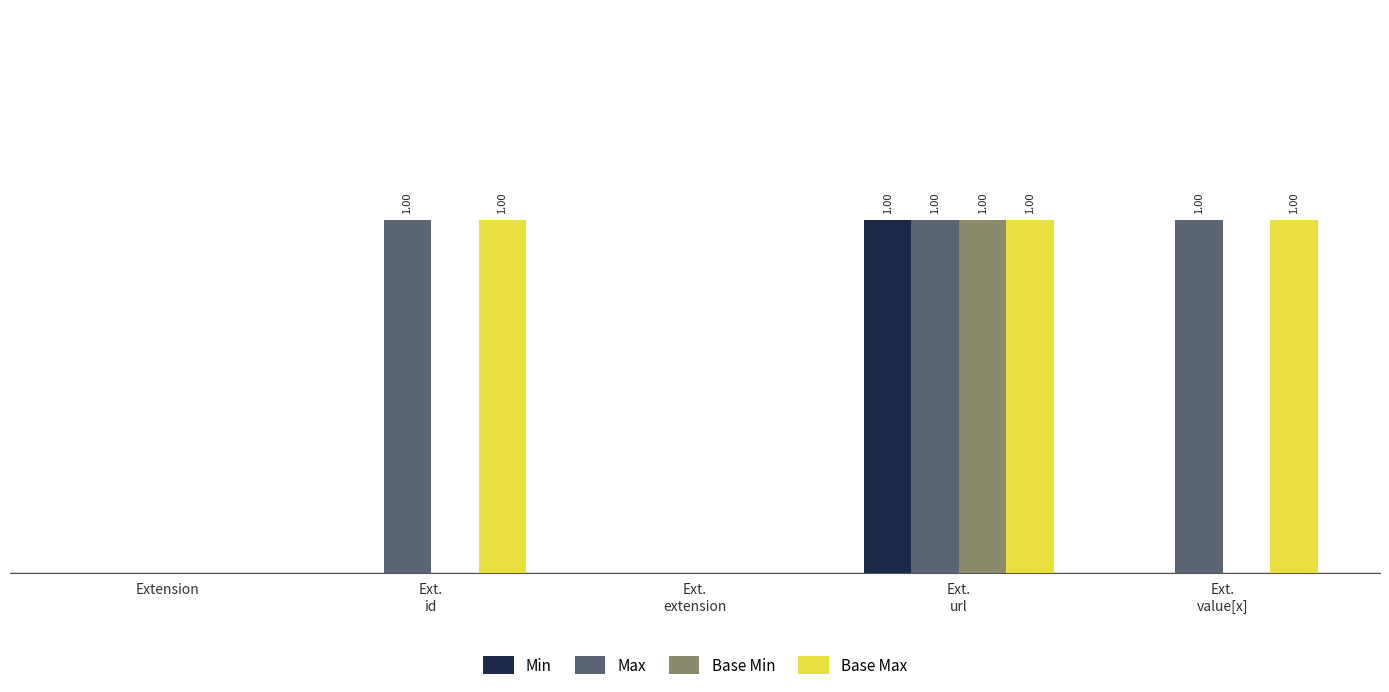

Which has a higher value, Ext.
url or Ext.
extension?

Ext.
url